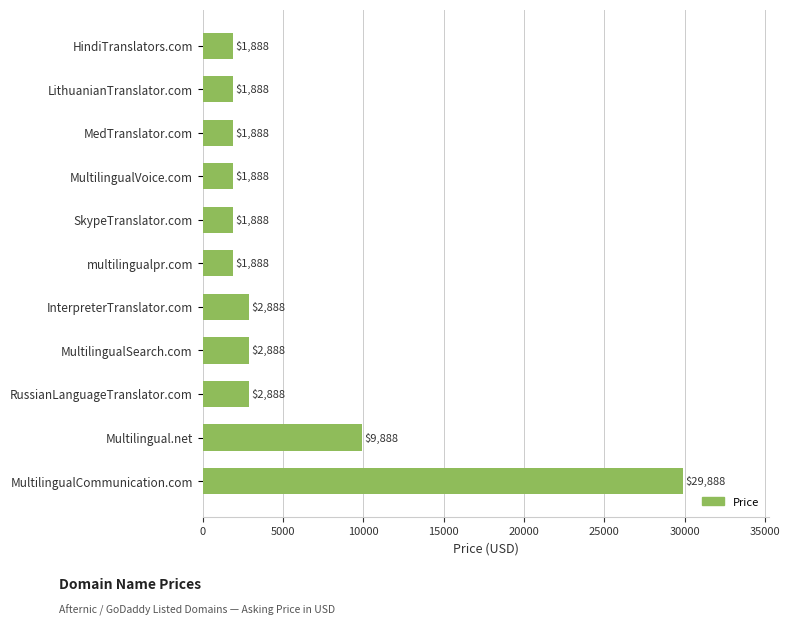

What is the ratio of the value at HindiTranslators.com to the value at SkypeTranslator.com?

1.0